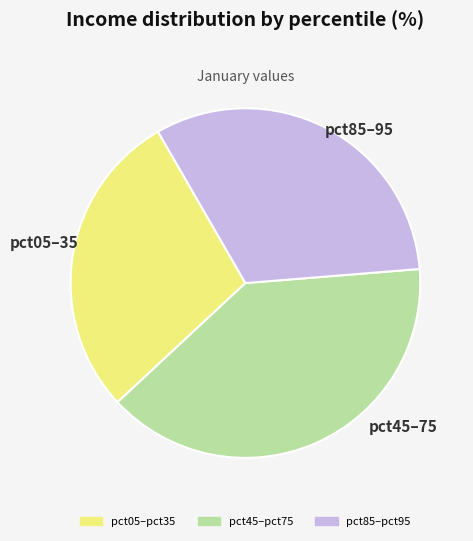

Is there a majority slice in this chart?

No